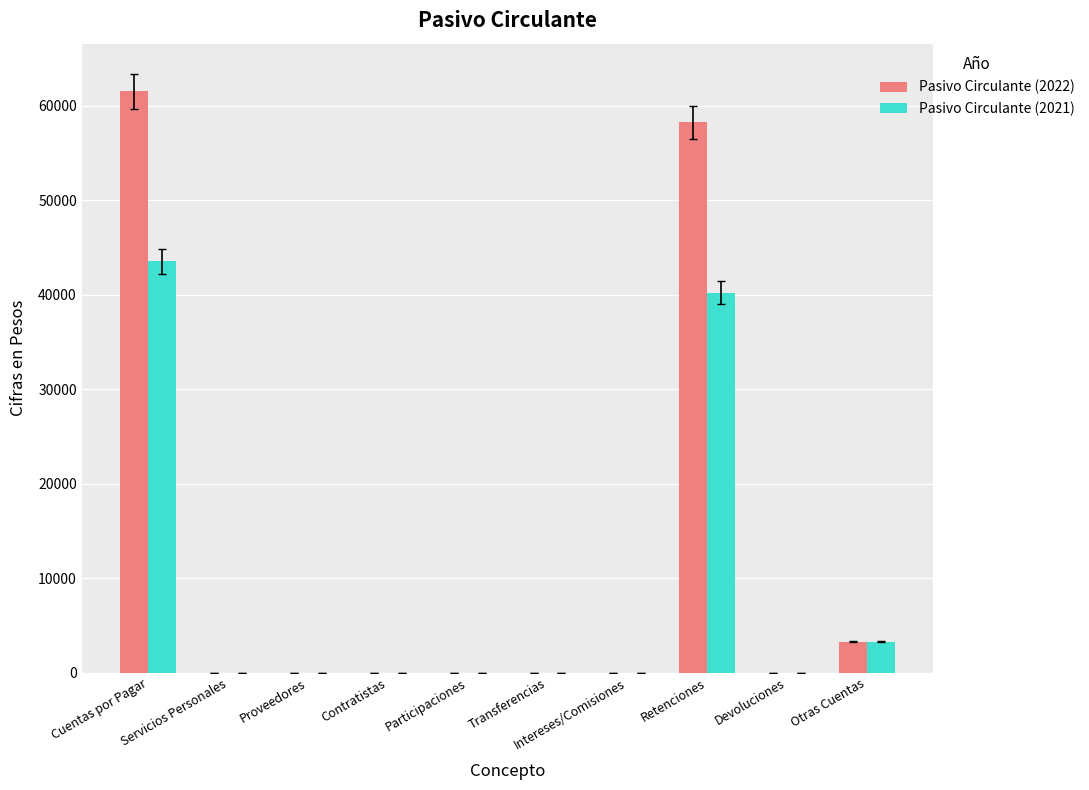

What is the sum of all Pasivo Circulante (2021) values?

87111.9